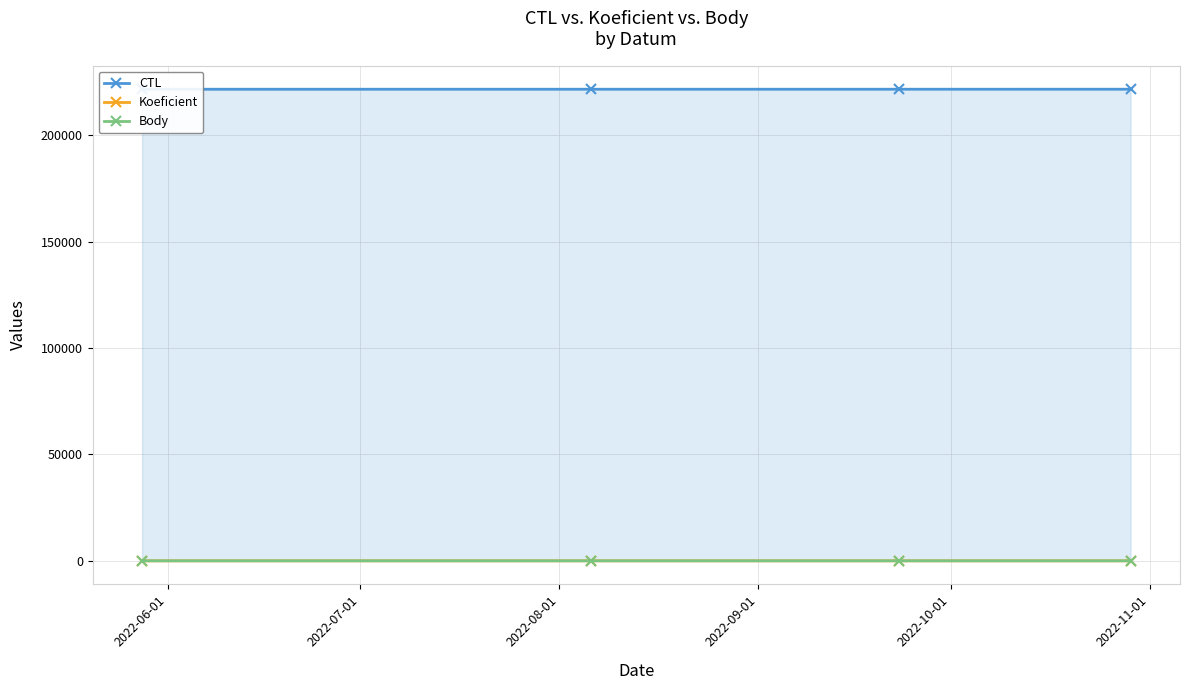

True or false: Koeficient has more than 1 interior local peaks.

False